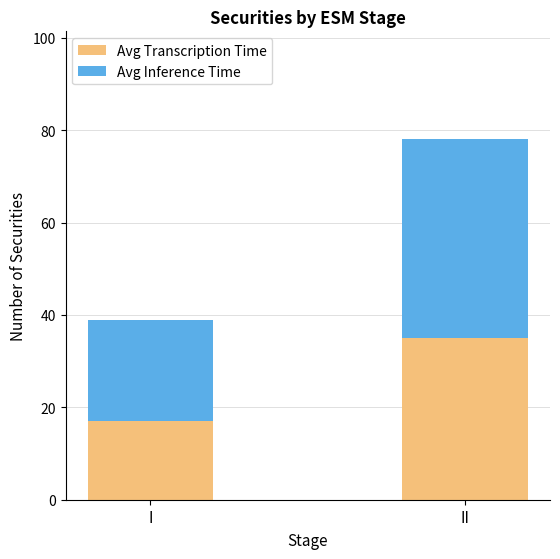

Reading right to left, what are the values for Avg Transcription Time?

II=35	I=17